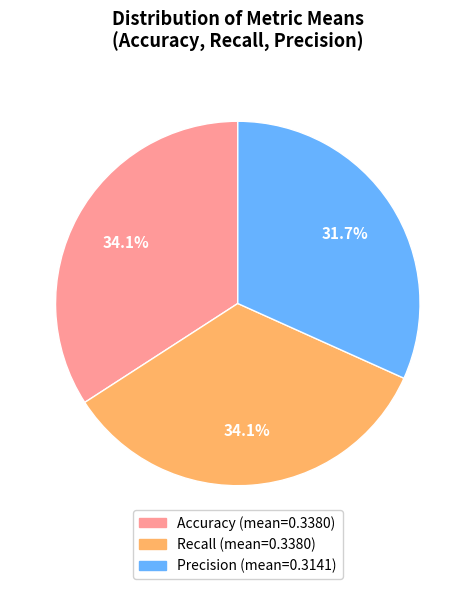

To the nearest percent, what is the difference between the largest and smallest slice percentages?

2%